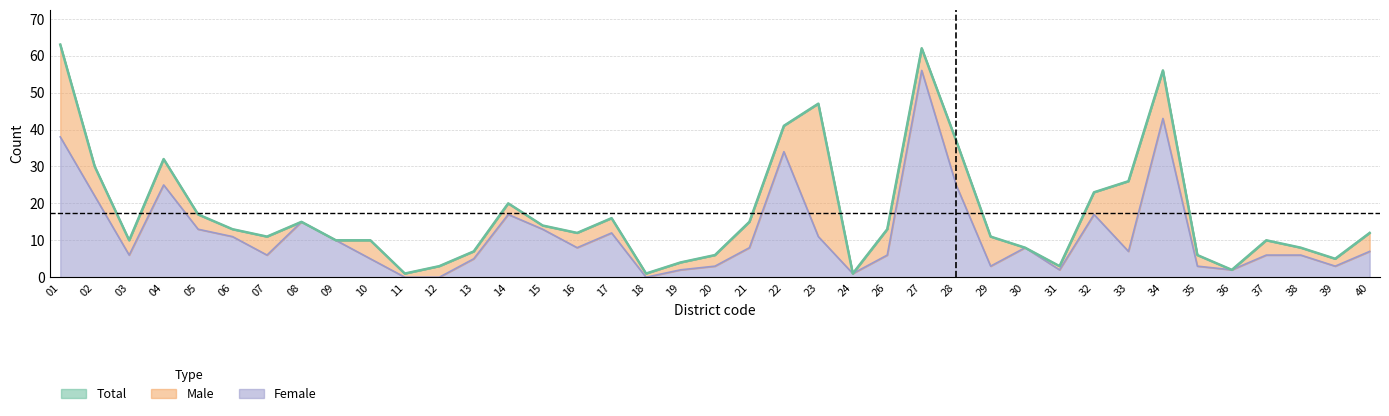

What is the sum of all female values?

459